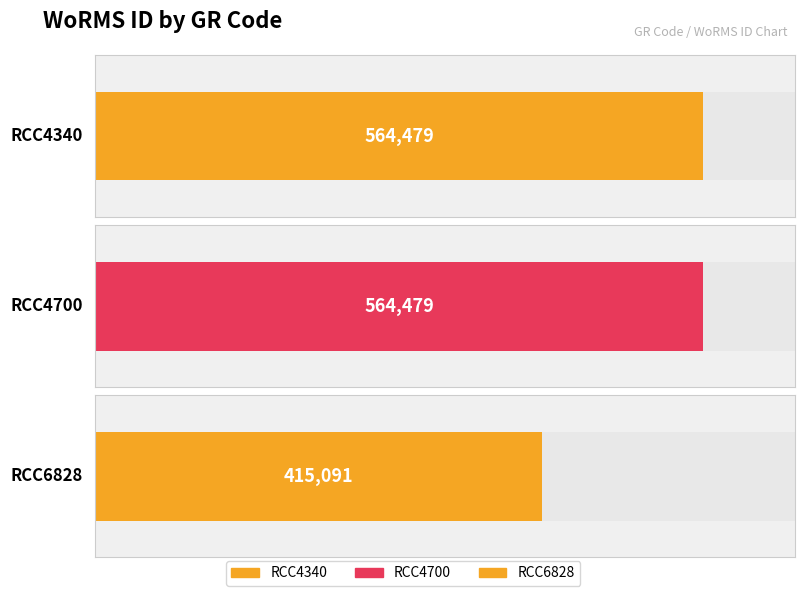

What is the approximate value at RCC4700, to the nearest 100?

564500